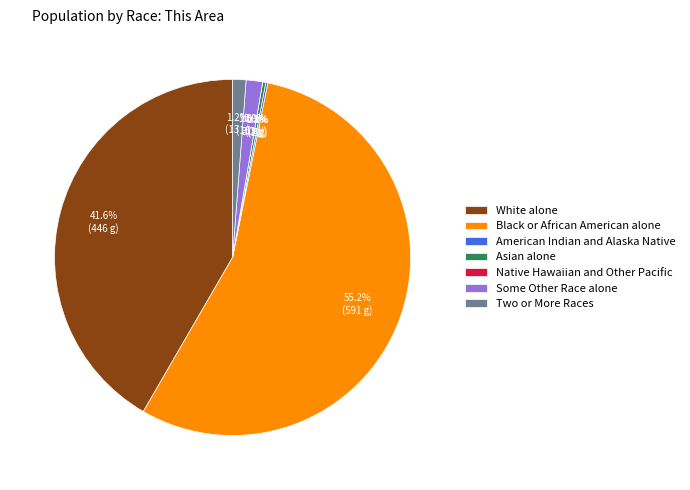

How many segments does this pie chart have?

7